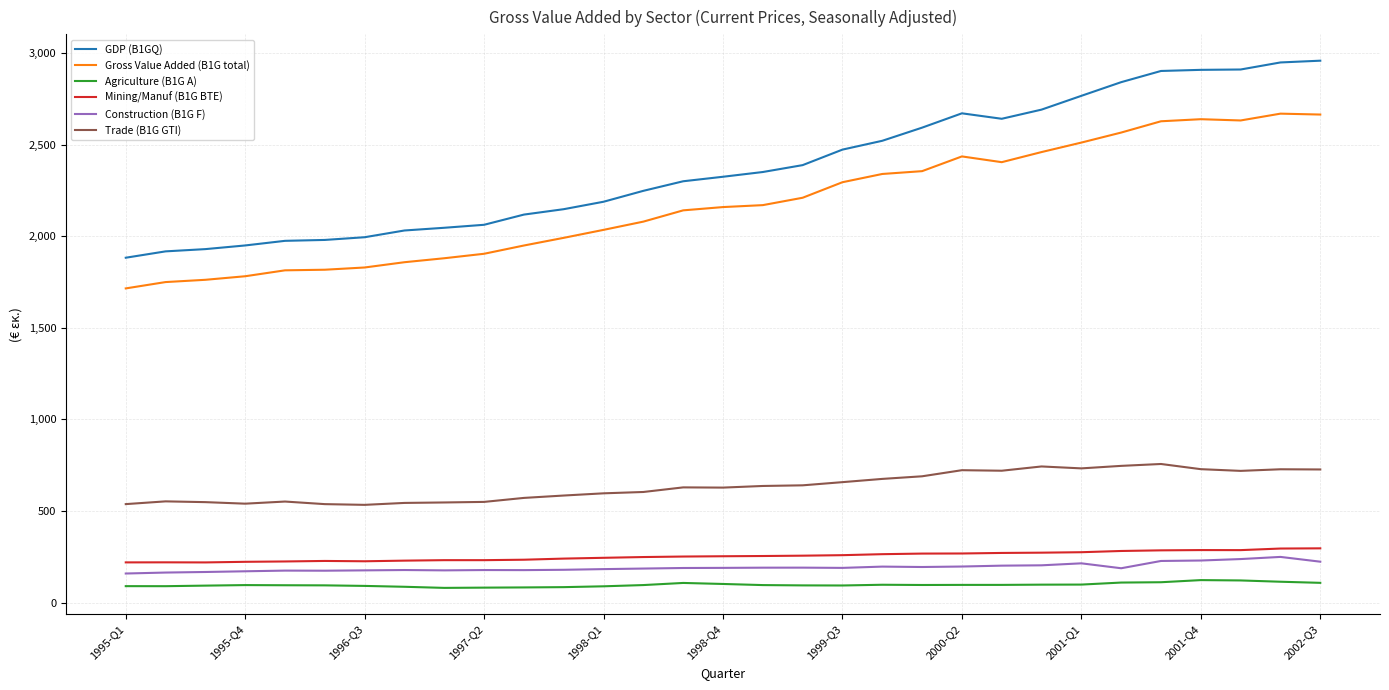

What is the difference between the maximum and minimum values in the Mining/Manuf (B1G BTE) series?

76.9